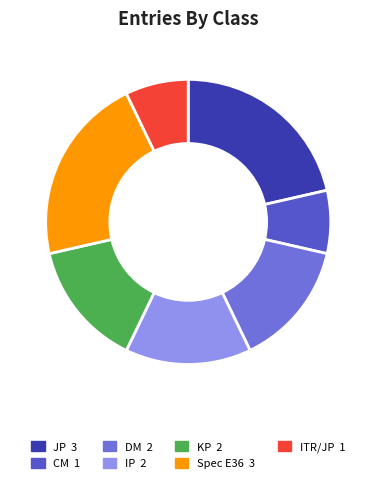

Approximately how many times larger is the value at ITR/JP 1 compared to Spec E36 3?

0.3